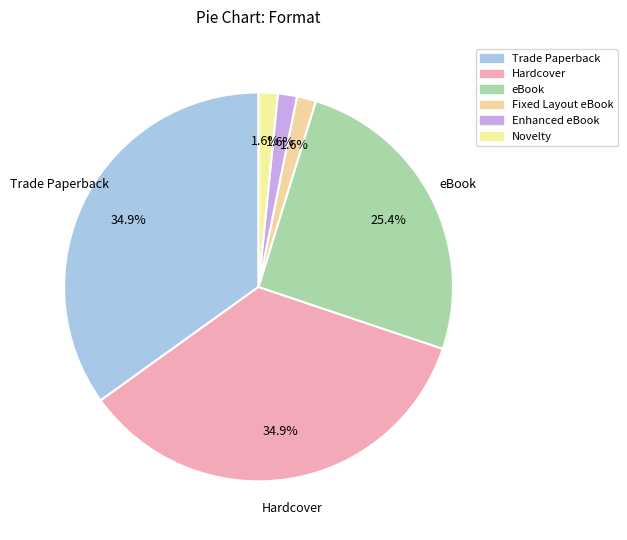

To the nearest percent, what is the difference between the Hardcover and Fixed Layout eBook slice percentages?

33%